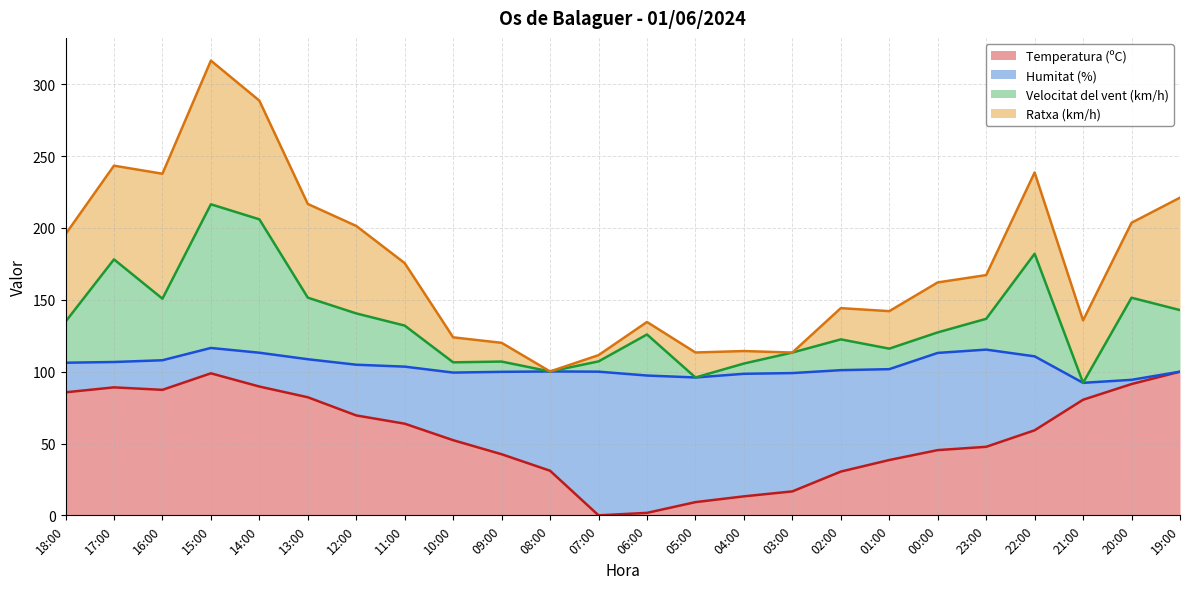

Which series has the largest range (max minus min)?

Velocitat del vent (km/h)